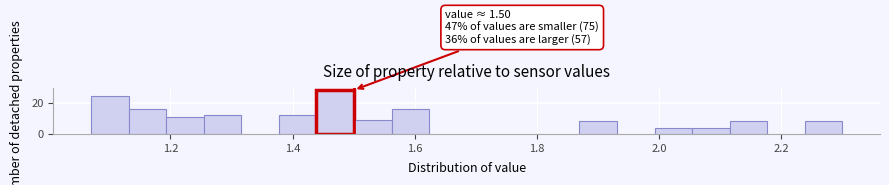

Read against the x-axis, roughly where is the centre of the tallest bar?

1.46